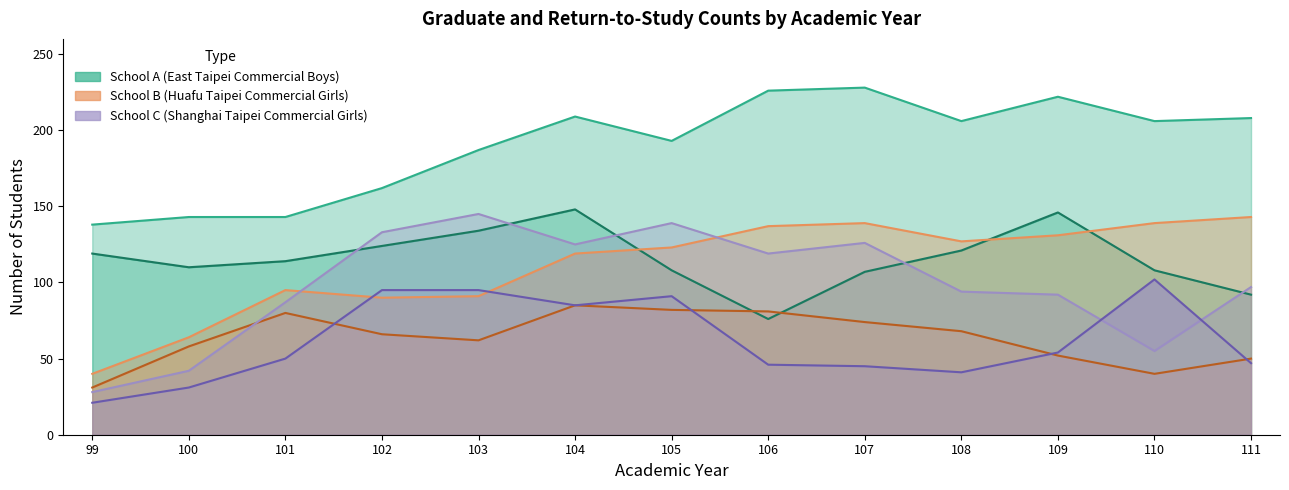

What is the difference between the highest and lowest values at 102?

96